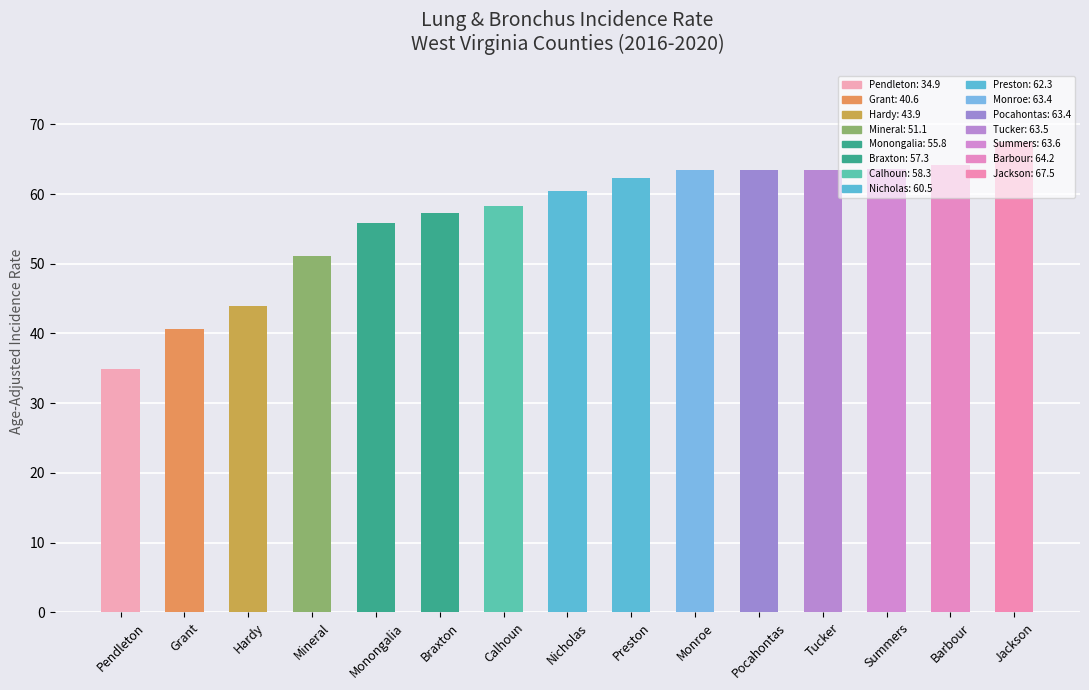

Is it true that the value at Hardy is 26.3?

False